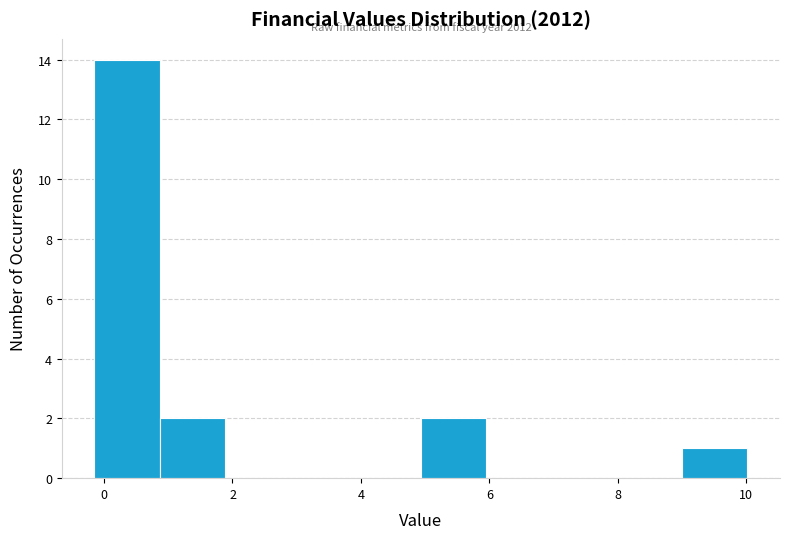

Over which range of the x-axis is the bar tallest?

-0.2 to 0.8